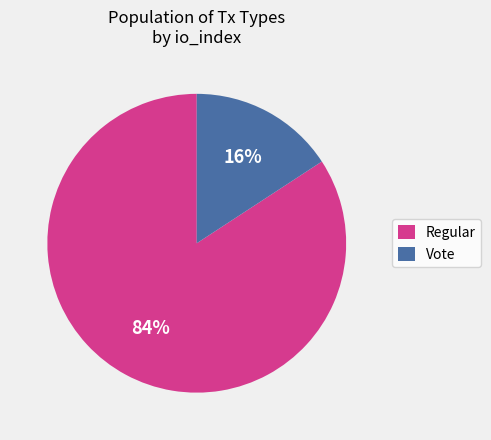

What is the majority slice?

Regular